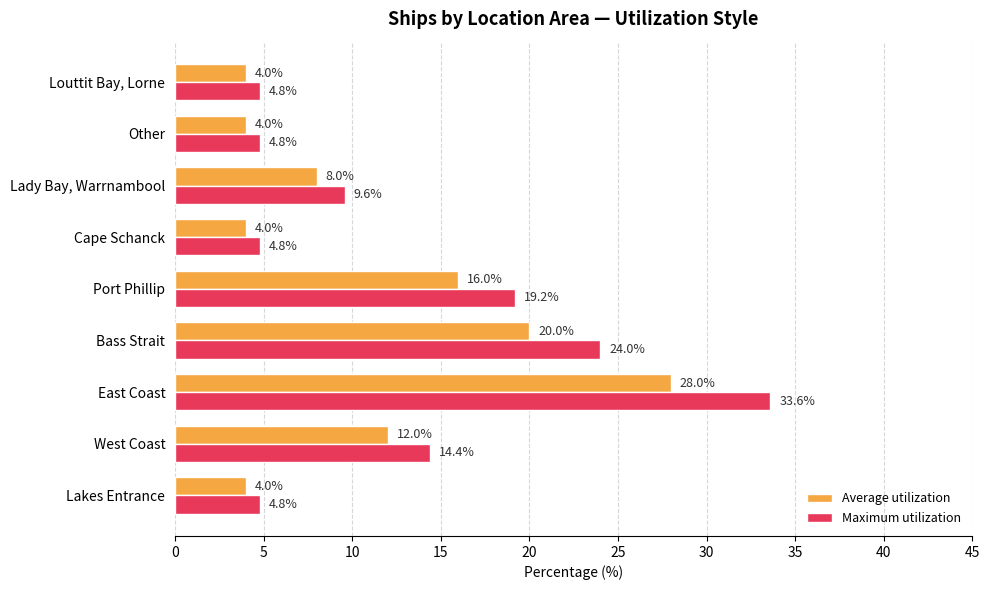

Which series has the largest range (max minus min)?

Maximum utilization